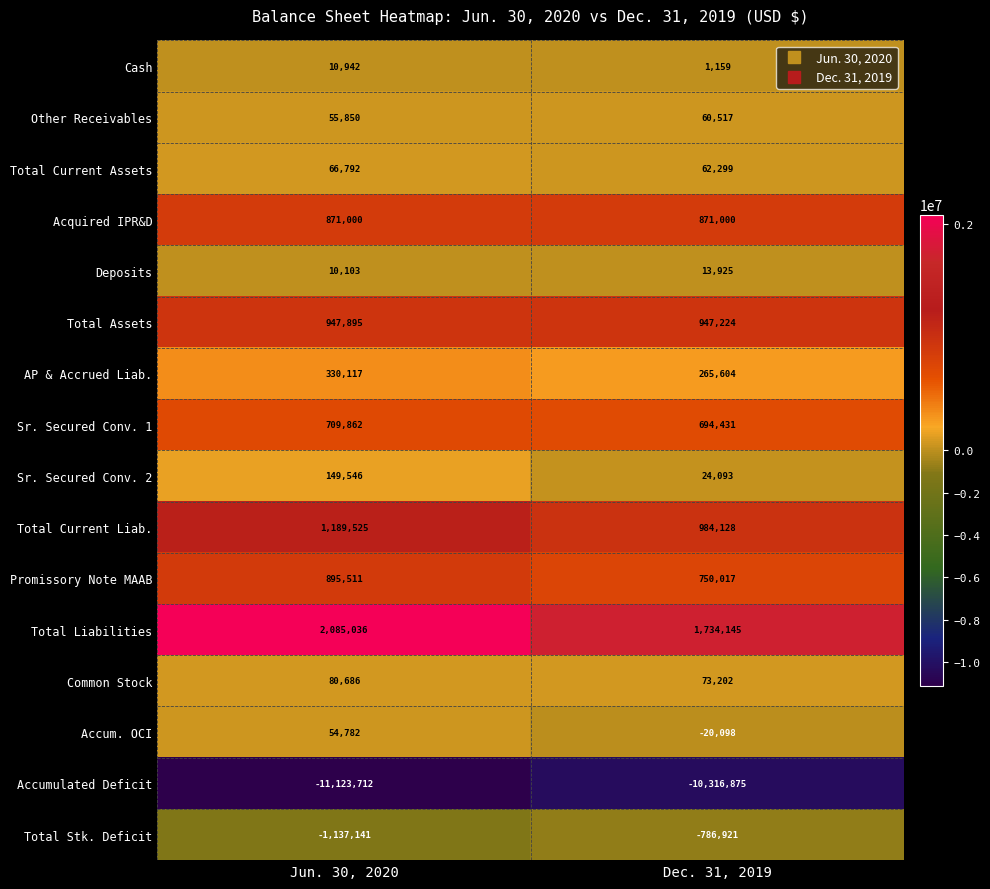

Rank the series at Dec. 31, 2019 from highest to lowest value.

Total Liabilities, Total Current Liab., Total Assets, Acquired IPR&D, Promissory Note MAAB, Sr. Secured Conv. 1, AP & Accrued Liab., Common Stock, Total Current Assets, Other Receivables, Sr. Secured Conv. 2, Deposits, Cash, Accum. OCI, Total Stk. Deficit, Accumulated Deficit